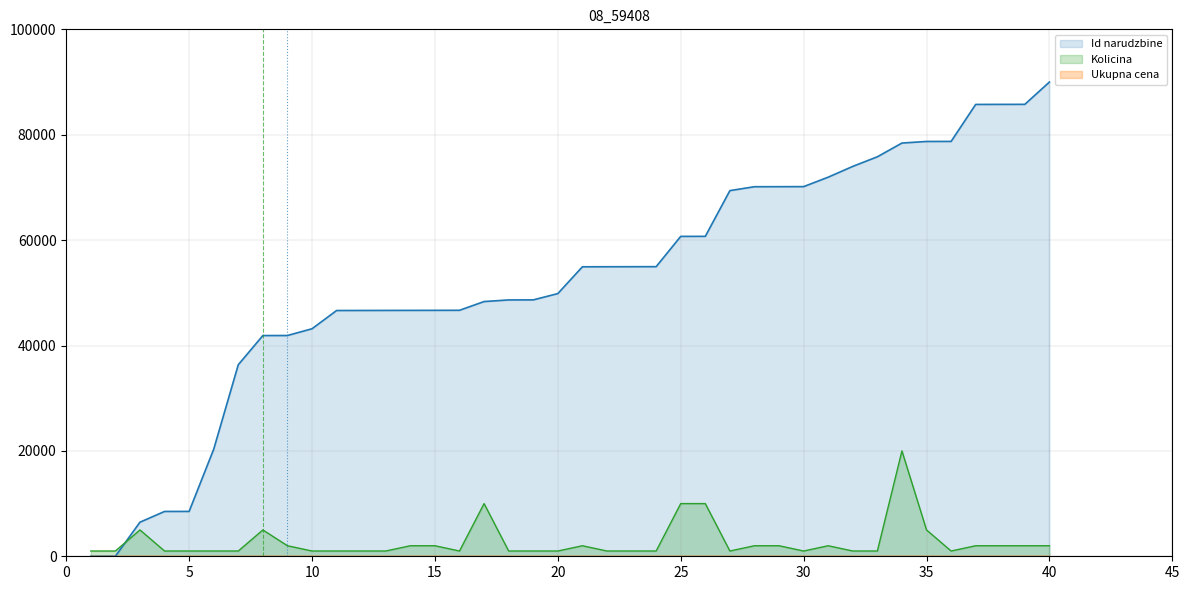

True or false: Kolicina and Id narudzbine cross at least once.

True